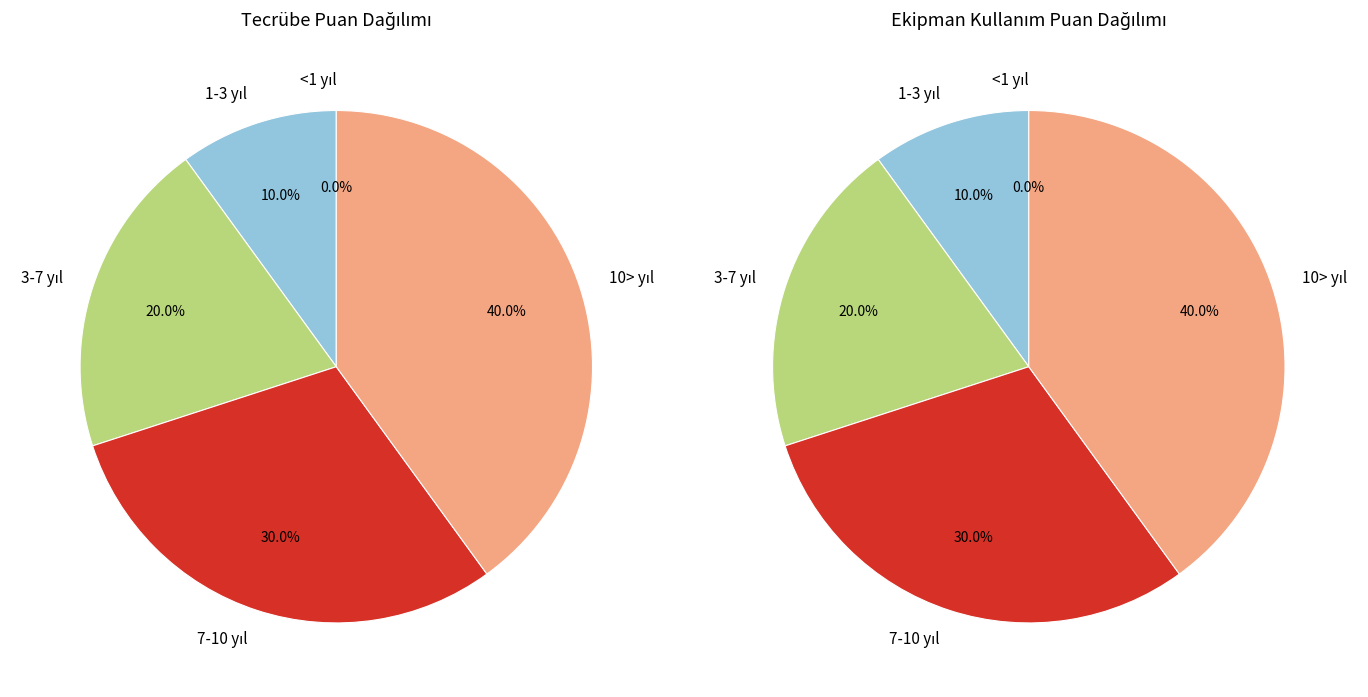

Is 3-7 yıl the majority of the pie?

No